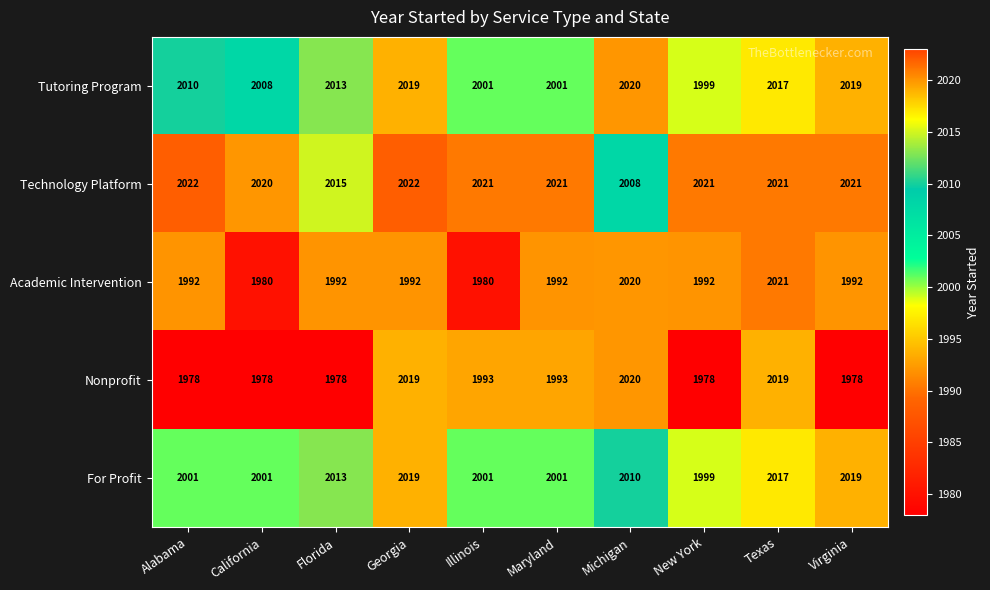

Is it true that Technology Platform equals 1151 at Florida?

False